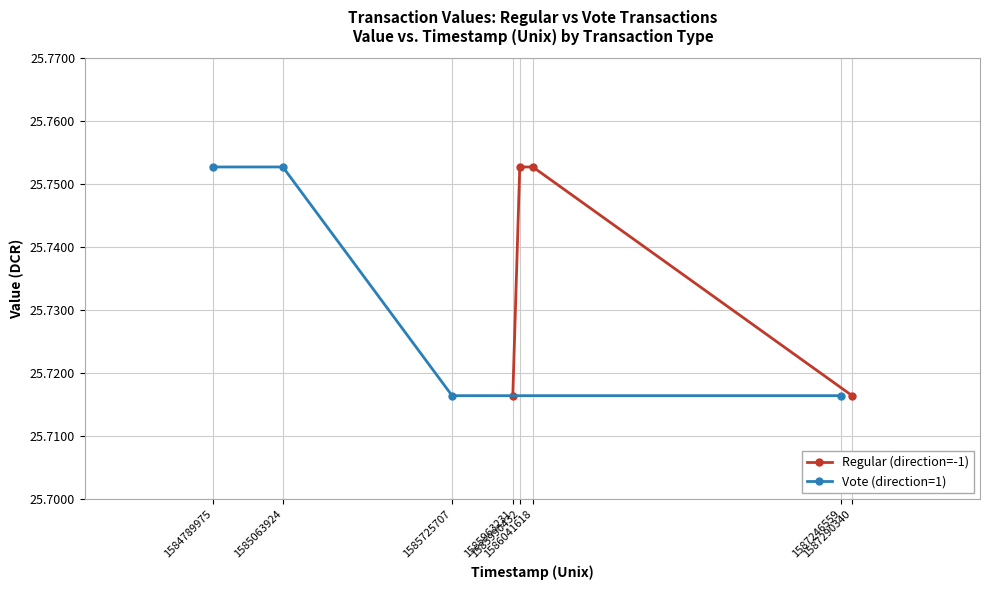

Count the Regular (direction=-1) values in the range 25 to 26.

4